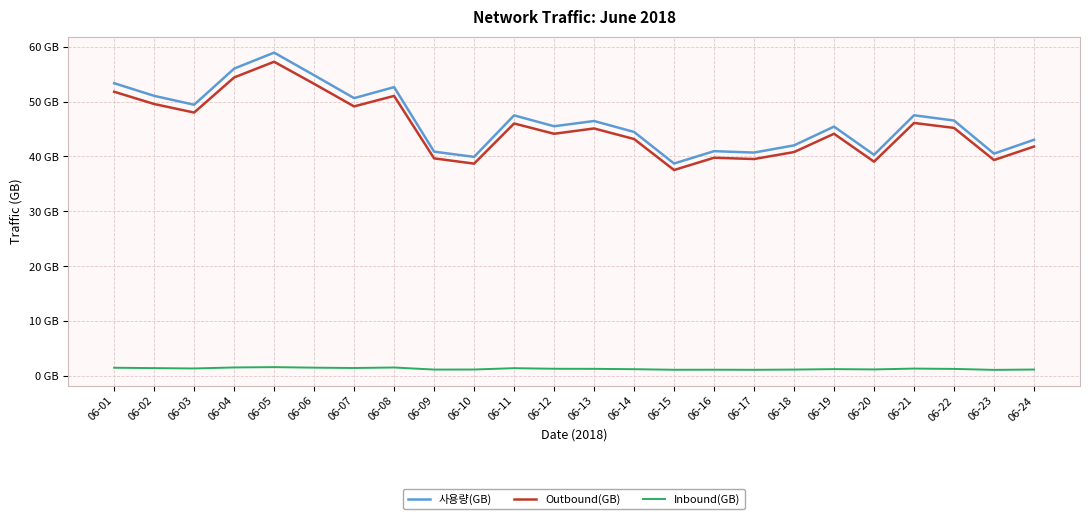

Reading left to right, transcribe all the data shown in this chart.

사용량(GB): 53.3	51.0	49.4	56.0	58.9	54.8	50.6	52.6	40.9	39.9	47.5	45.5	46.5	44.5	38.7	41.0	40.7	42.0	45.4	40.3	47.5	46.5	40.5	43.0
Outbound(GB): 51.8	49.5	48.0	54.4	57.2	53.2	49.1	51.0	39.7	38.7	46.0	44.1	45.1	43.2	37.5	39.8	39.5	40.8	44.1	39.1	46.1	45.2	39.4	41.8
Inbound(GB): 1.6	1.5	1.4	1.6	1.7	1.6	1.5	1.6	1.2	1.2	1.5	1.4	1.4	1.3	1.2	1.2	1.2	1.2	1.3	1.2	1.4	1.3	1.2	1.2